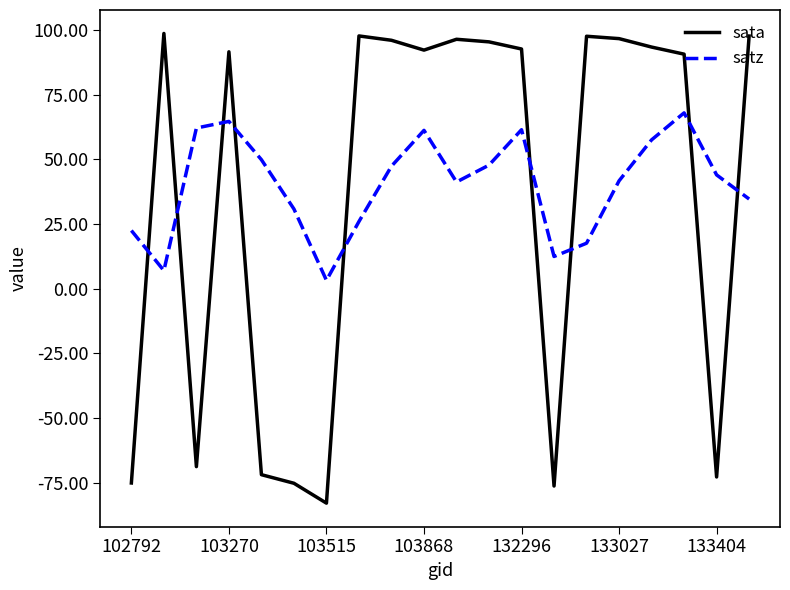

Which series ends up on top after the final intersection of satz and sata?

sata